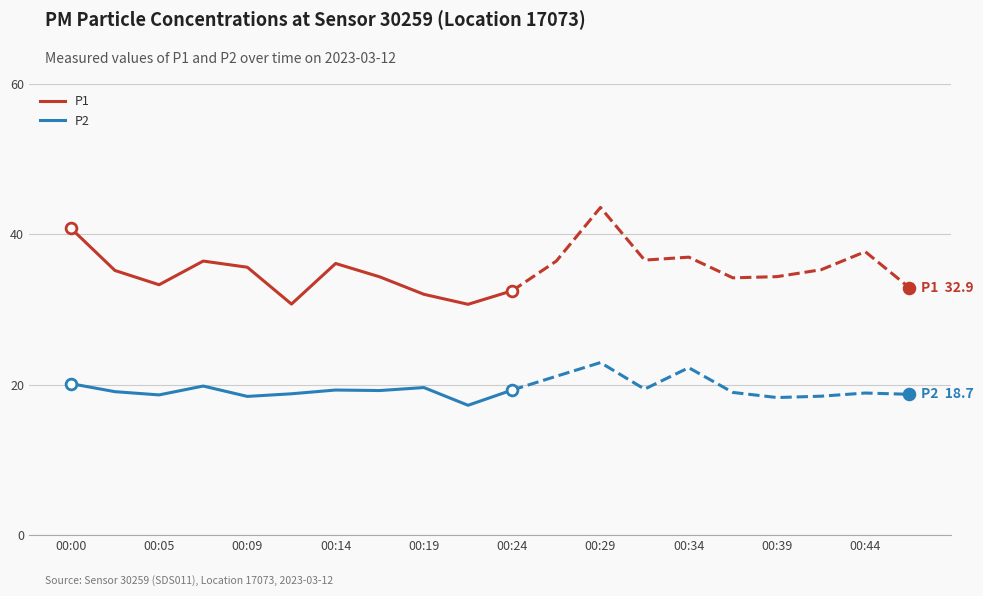

Which series has the largest total across all categories?

P1